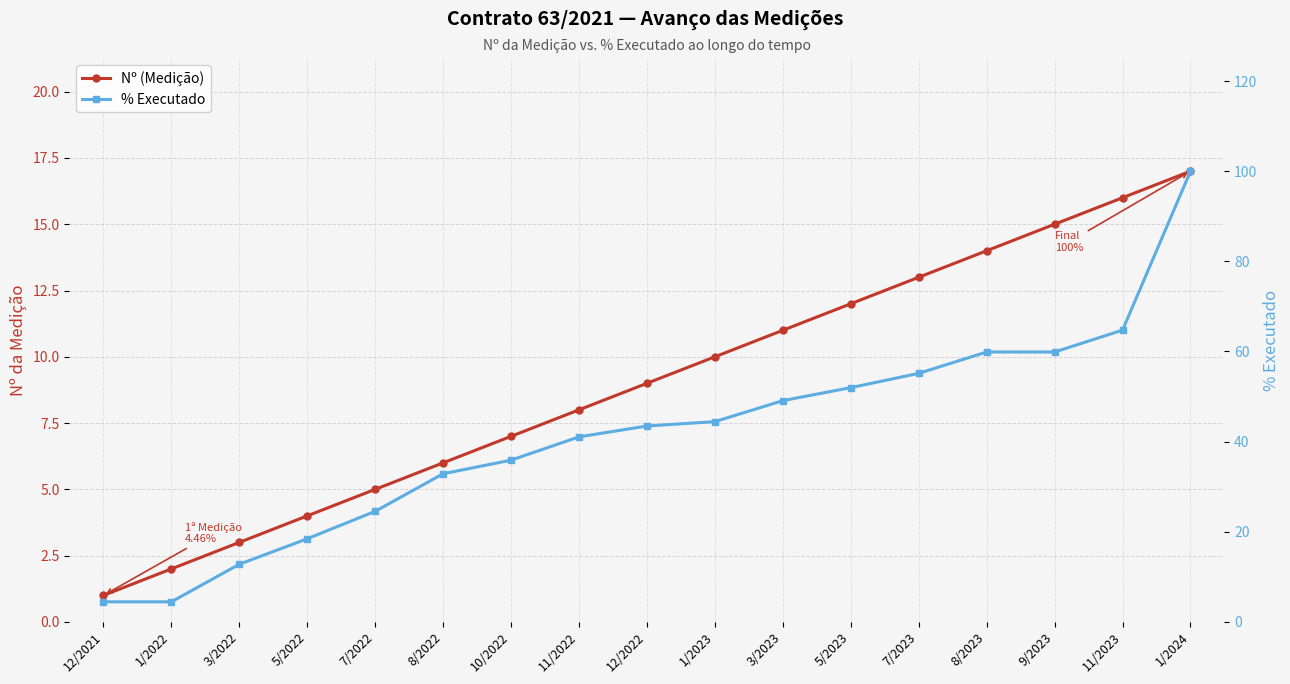

What is the approximate value of % Executado at 8/2022?

32.9